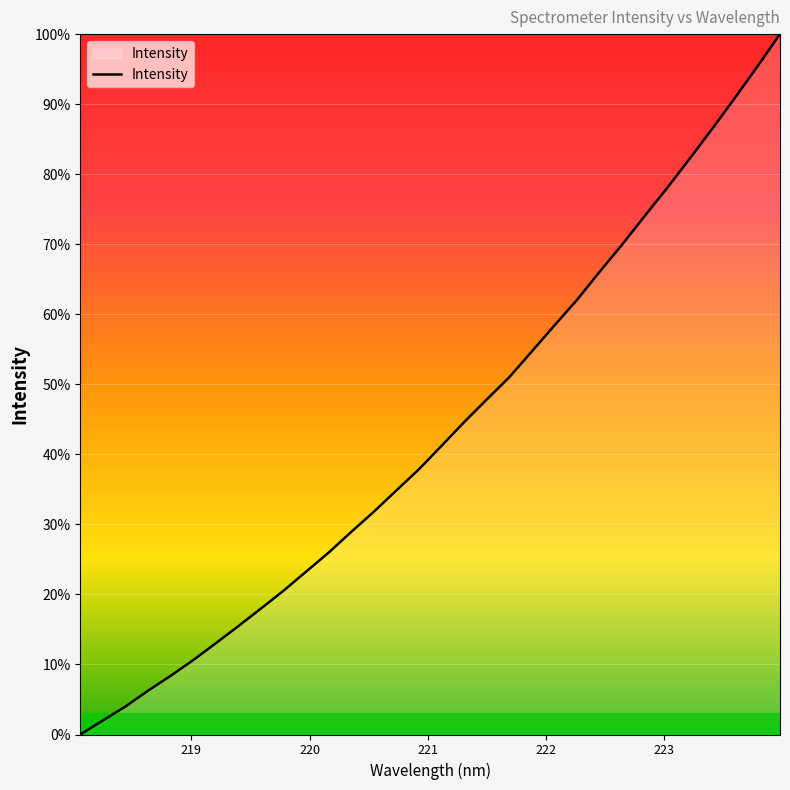

Is this an area chart (filled region under the line)?

Yes